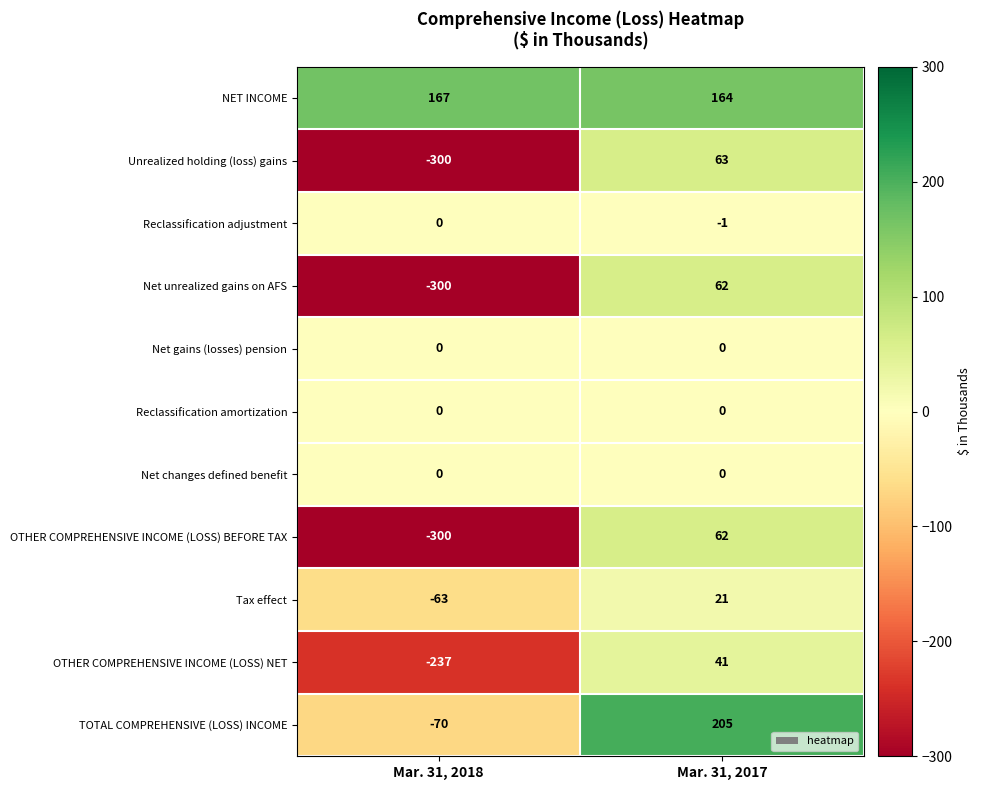

What is the sum of all Tax effect values?

-42